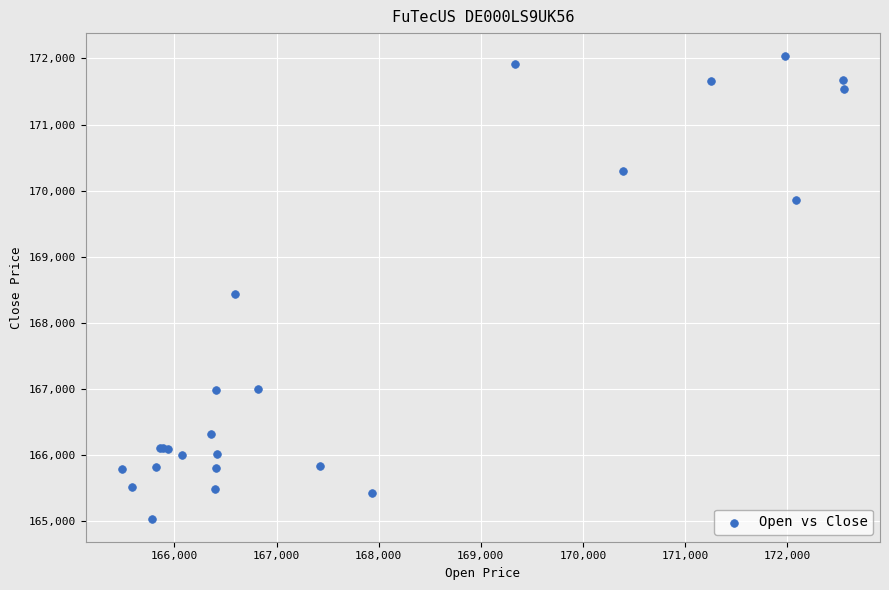

What Y value in the scatter plot is closest to 168538?

168446